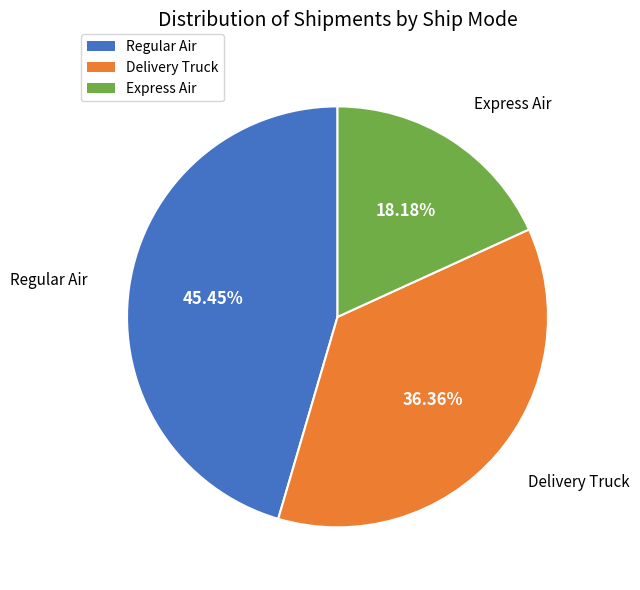

Is there any slice that represents more than half of the pie?

No